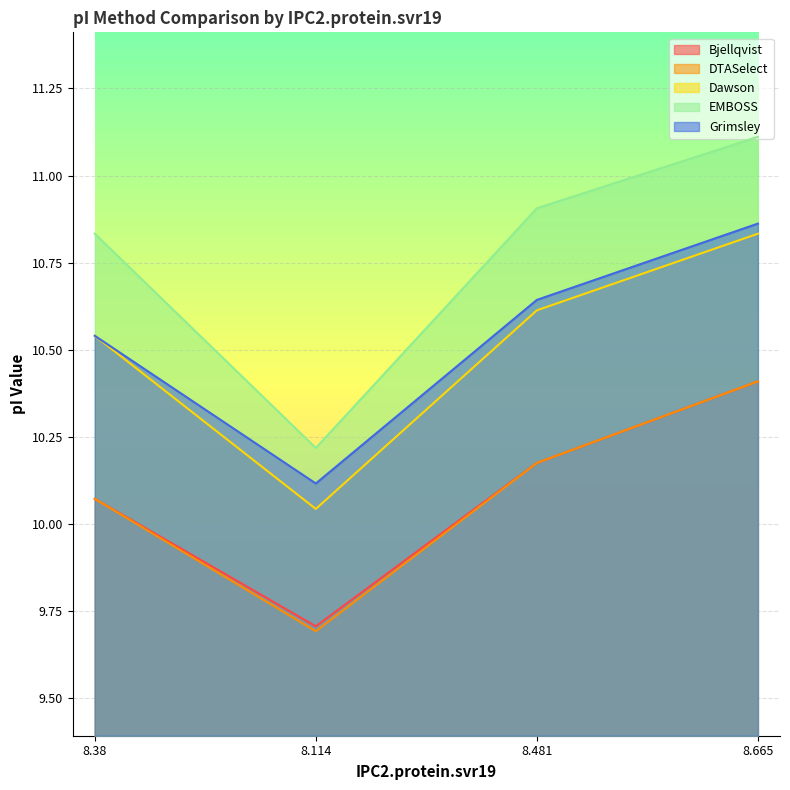

At which label does Grimsley reach its minimum?

8.114